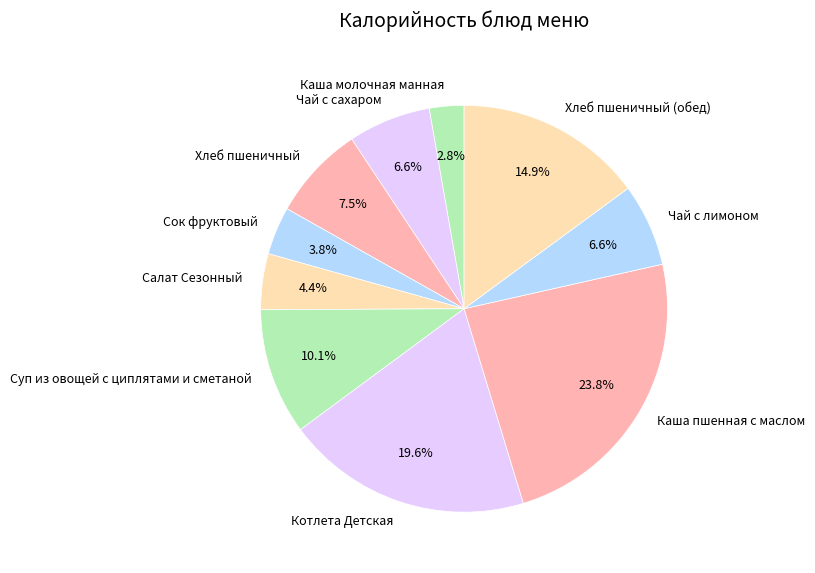

How many slices are in this pie chart?

10